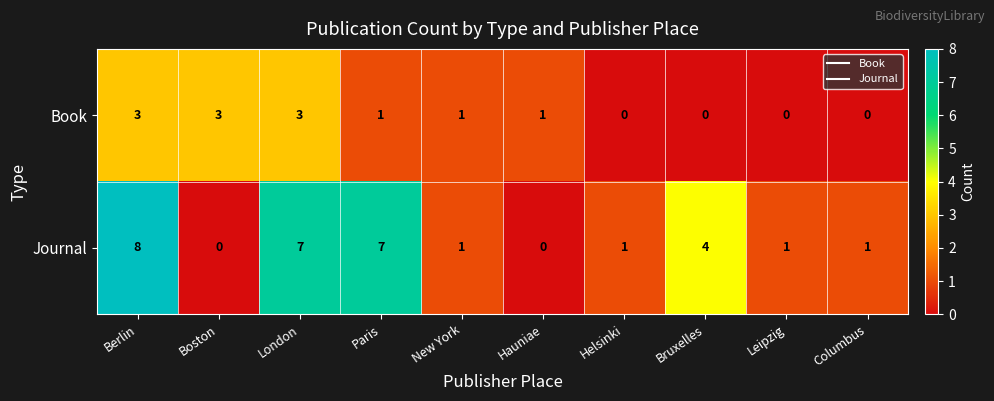

Which category has the highest value across all series?

Berlin